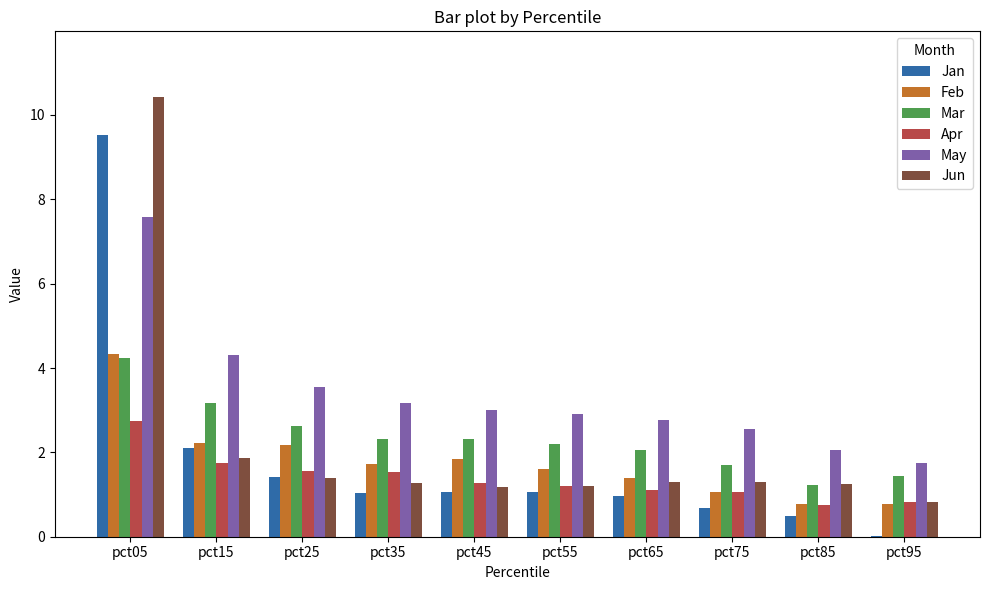

Which category has the highest value across all series?

pct05